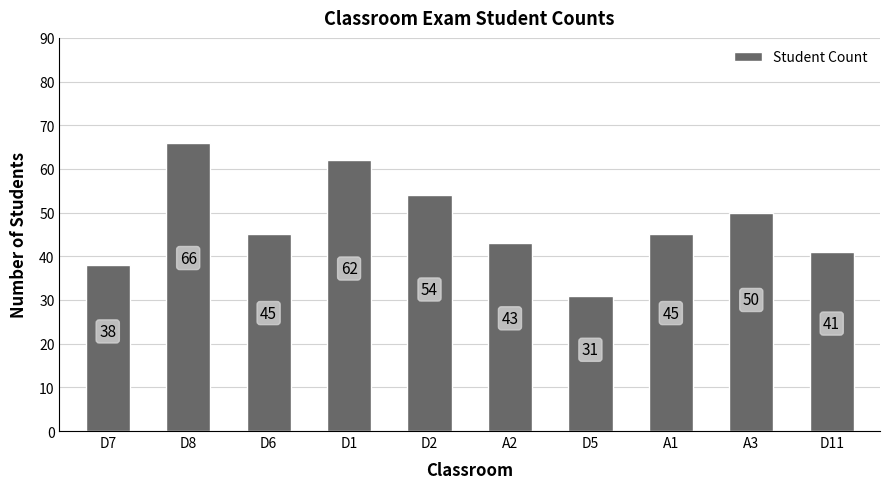

Read the value at D7, to the nearest 10.

40